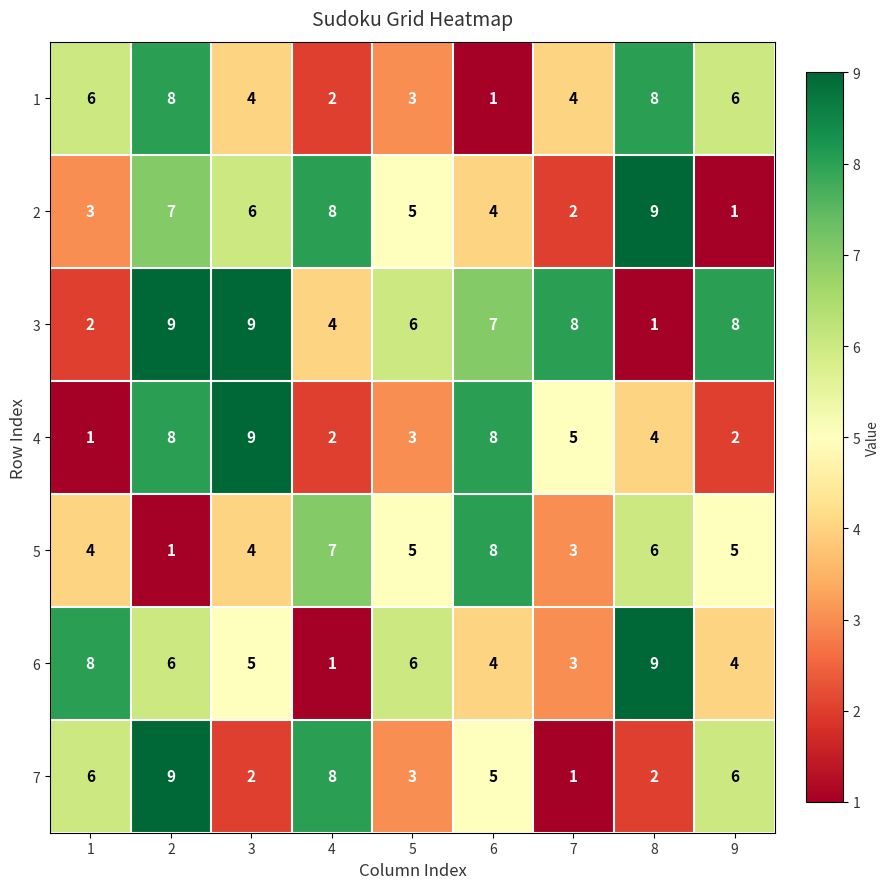

Read the 6 value at 2.

6